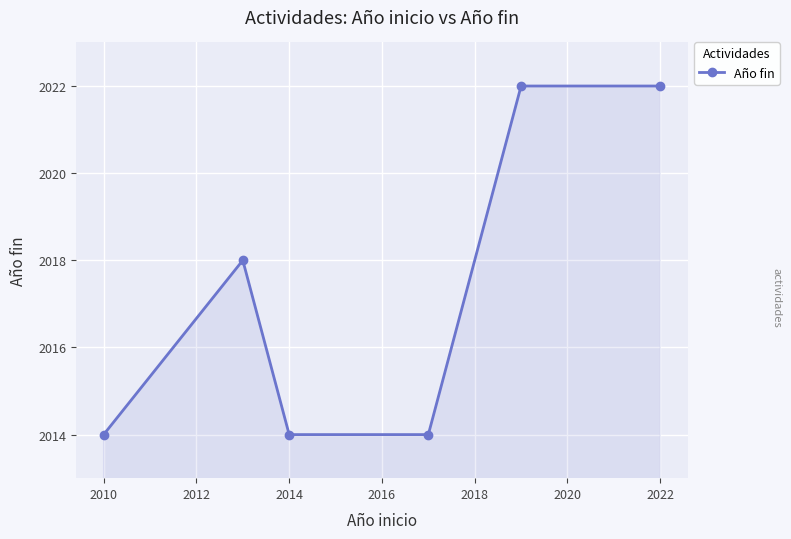

True or false: the data has more than 0 interior local peaks.

True